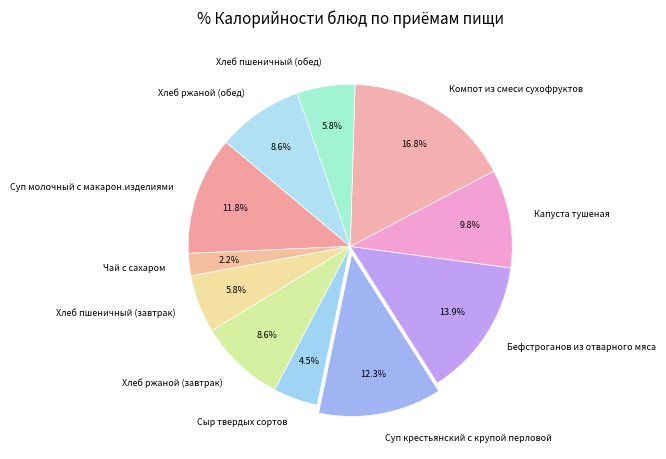

To the nearest percent, what percentage of the pie is Чай с сахаром?

2%